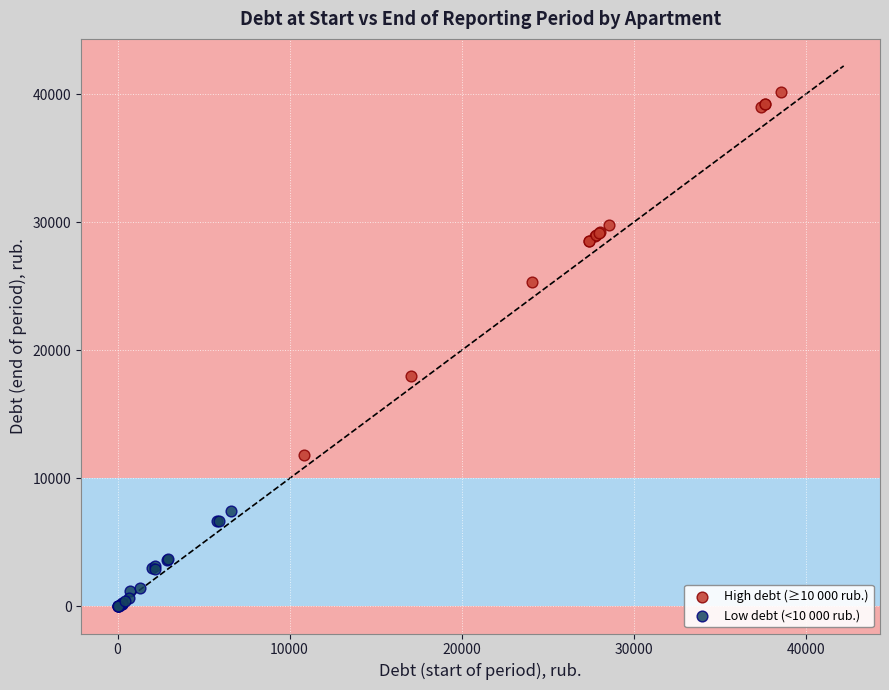

Which series contains the highest Y value?

High debt (≥10 000 rub.)